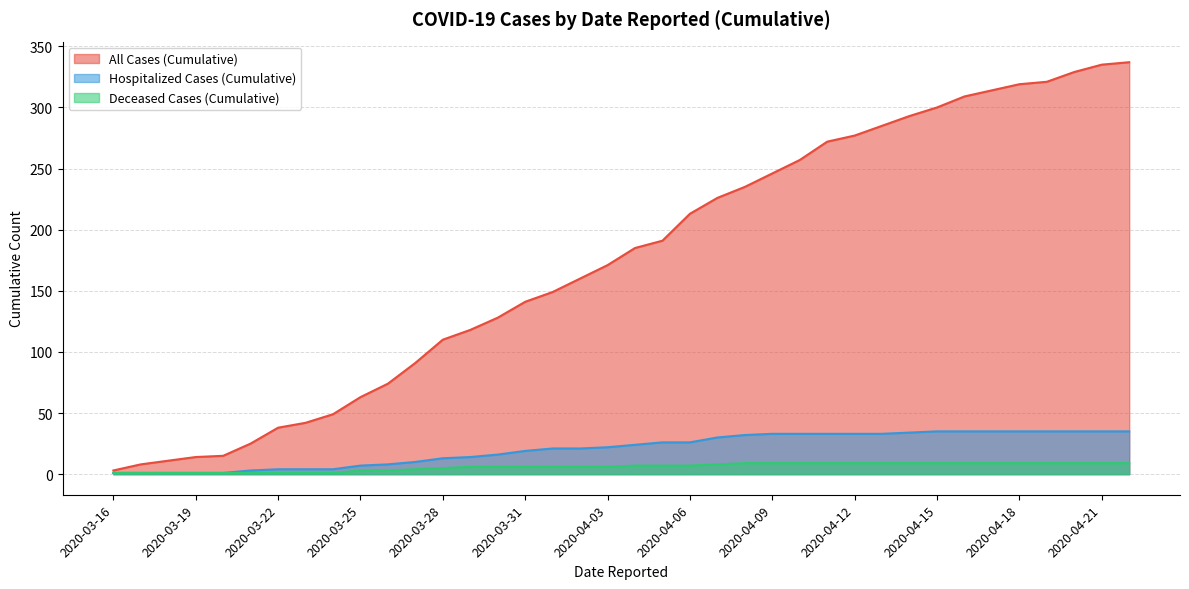

True or false: Deceased Cases (Cumulative) and Hospitalized Cases (Cumulative) cross at least once.

False